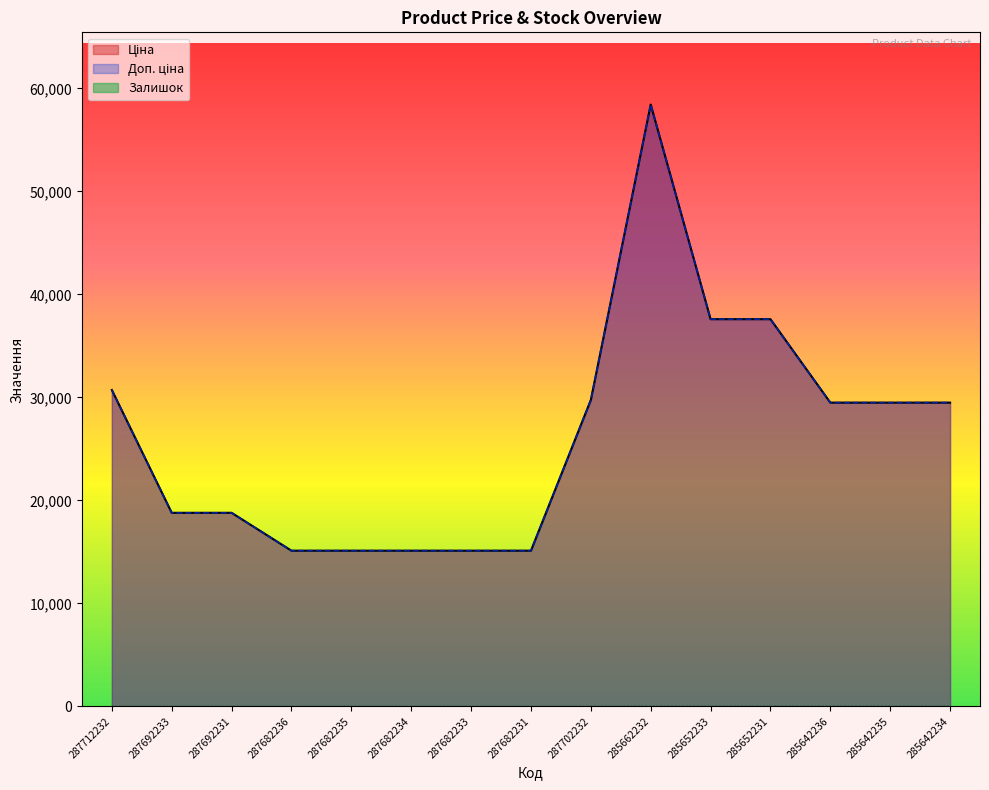

What is the sum of all Ціна values?

395746.2